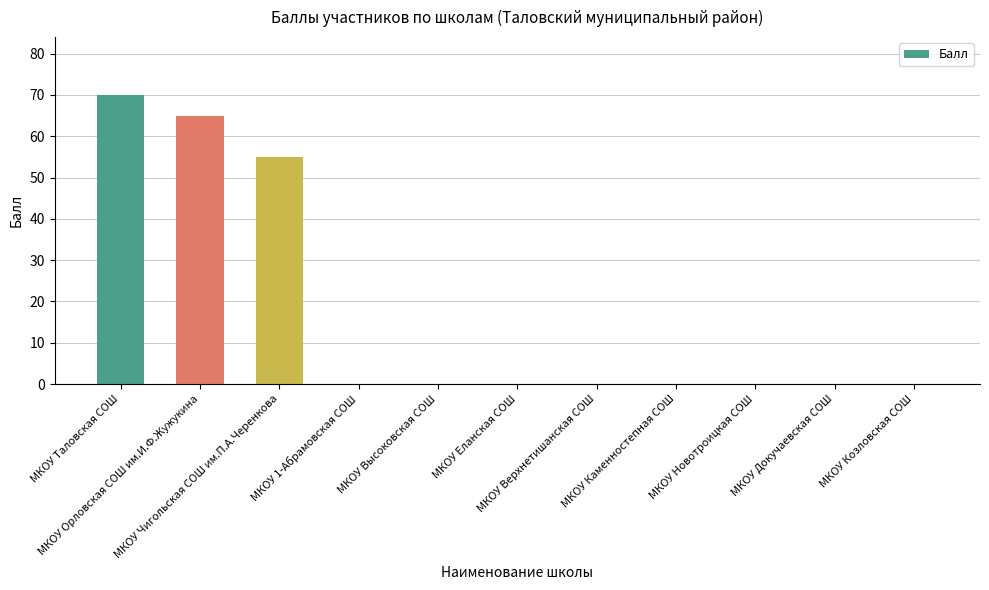

What is the sum of all values?

190